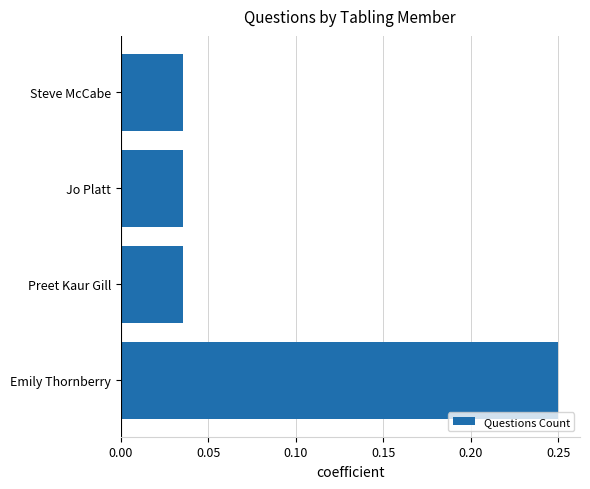

The value at Steve McCabe is 0.1. True or false?

False